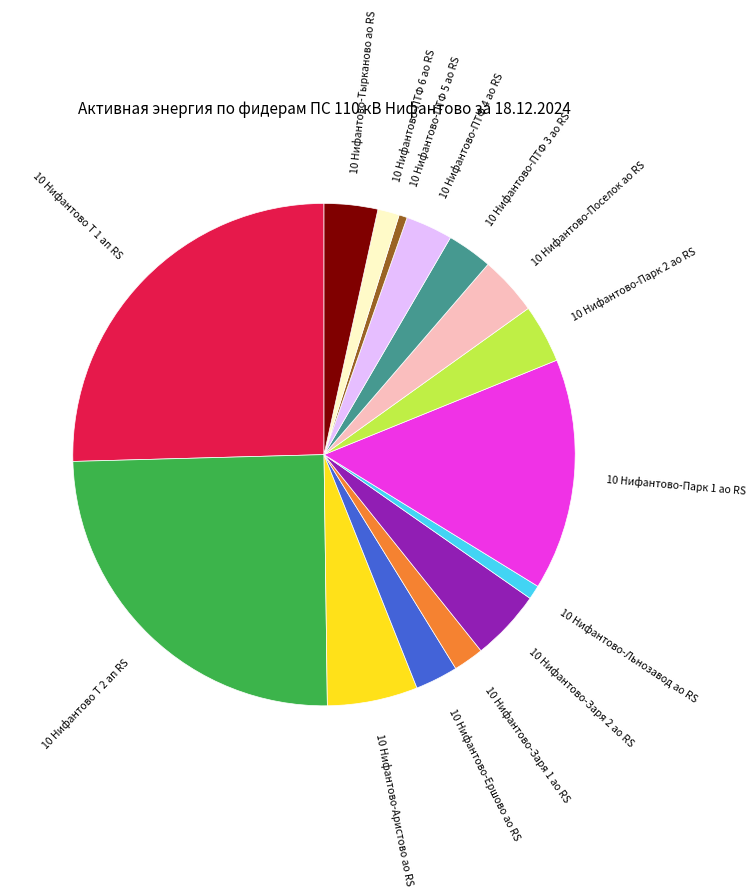

Which slice is the largest?

10 Нифантово Т 1 ап RS